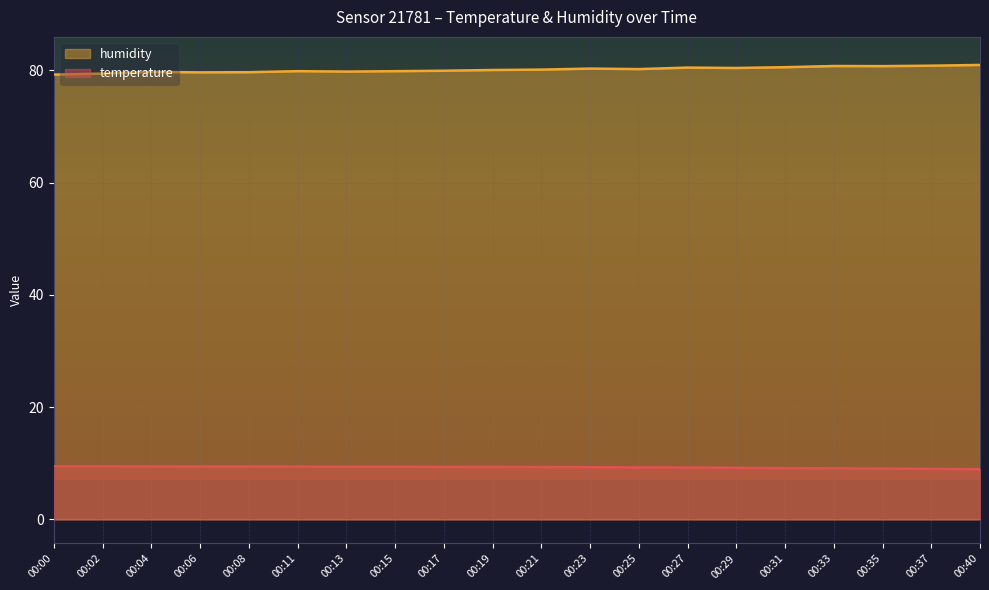

Which series has the widest spread of values?

humidity